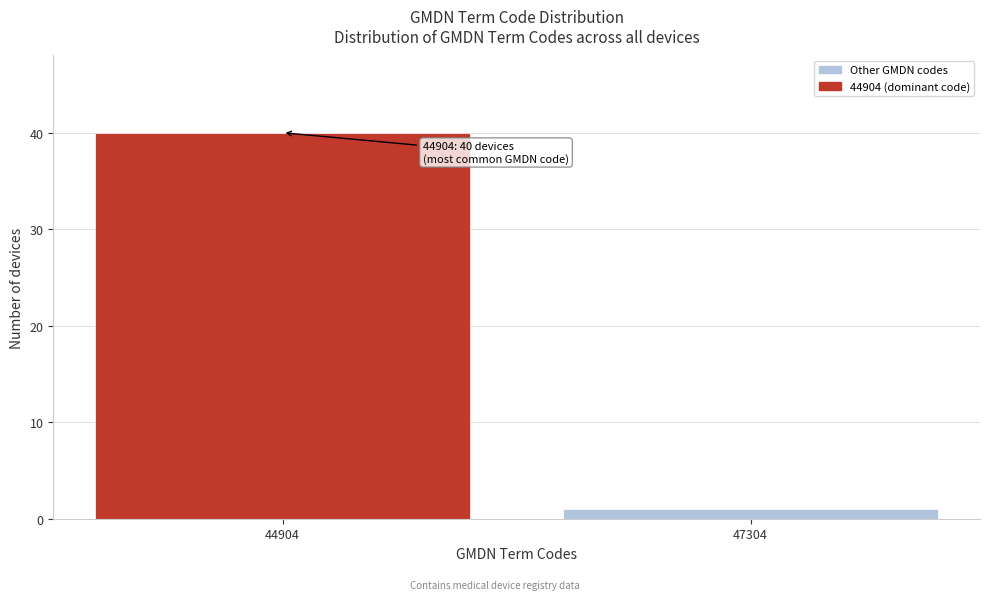

Reading left to right, what are all the values shown in this chart?

44904=40	47304=1